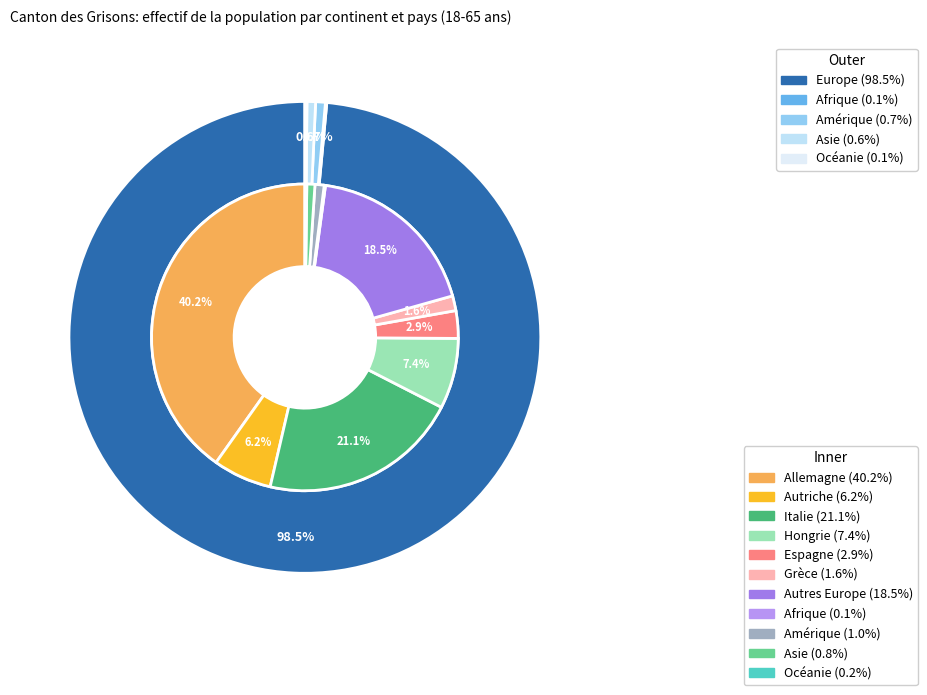

How many segments does this pie chart have?

5